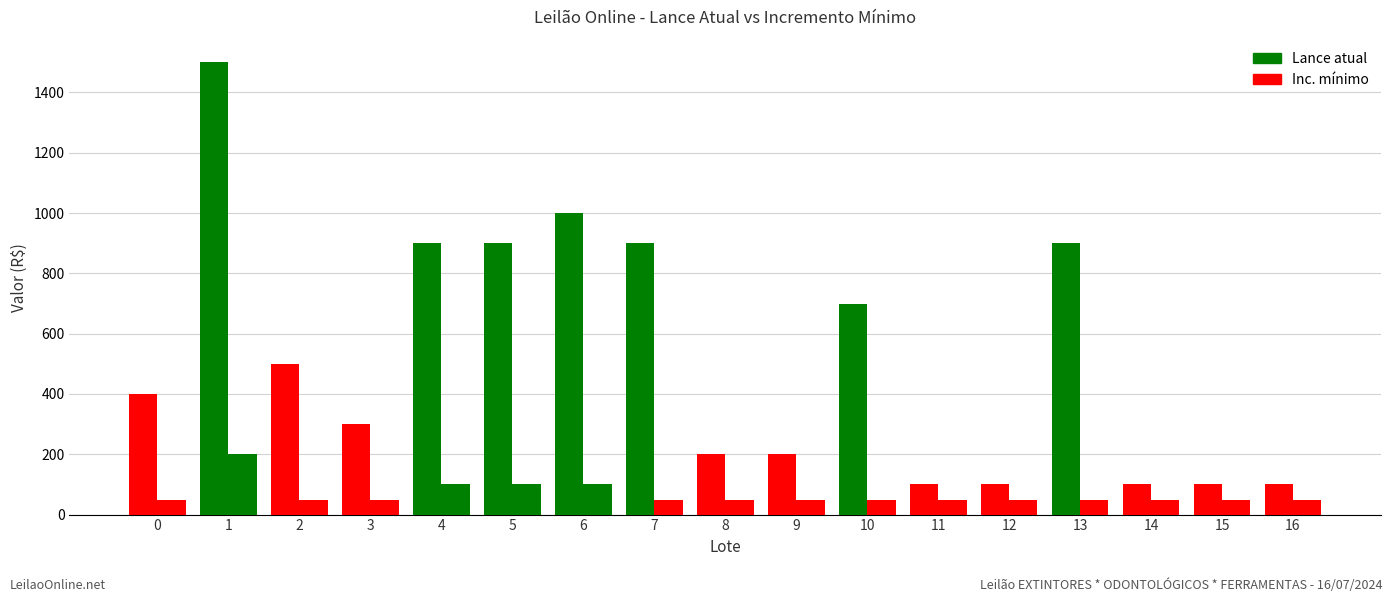

Between 13 and 12, which is larger?

13